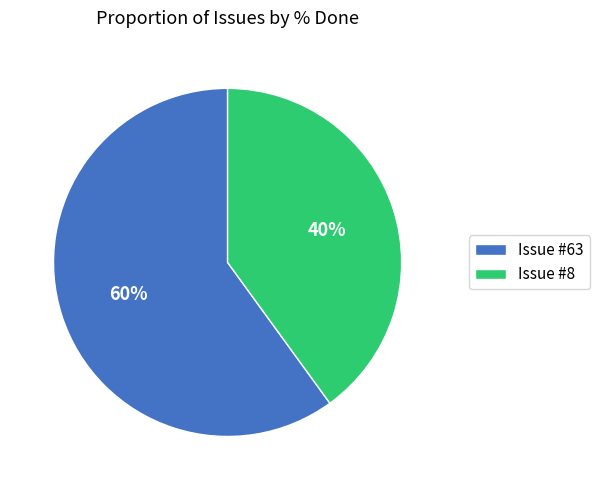

Is it true that Issue #8 is 50% of the pie?

False